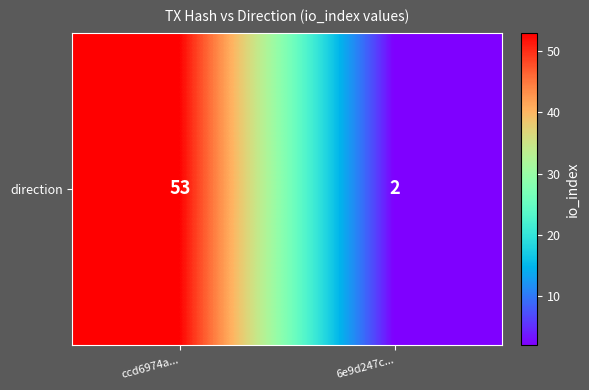

Count the number of data series in this chart.

1